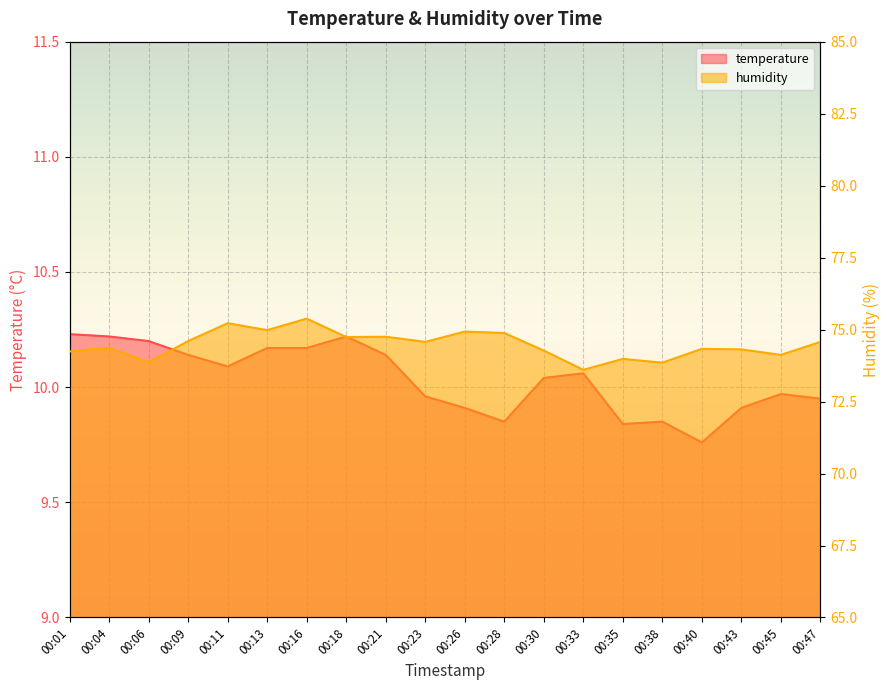

List the series in order of their peak value, highest first.

humidity, temperature